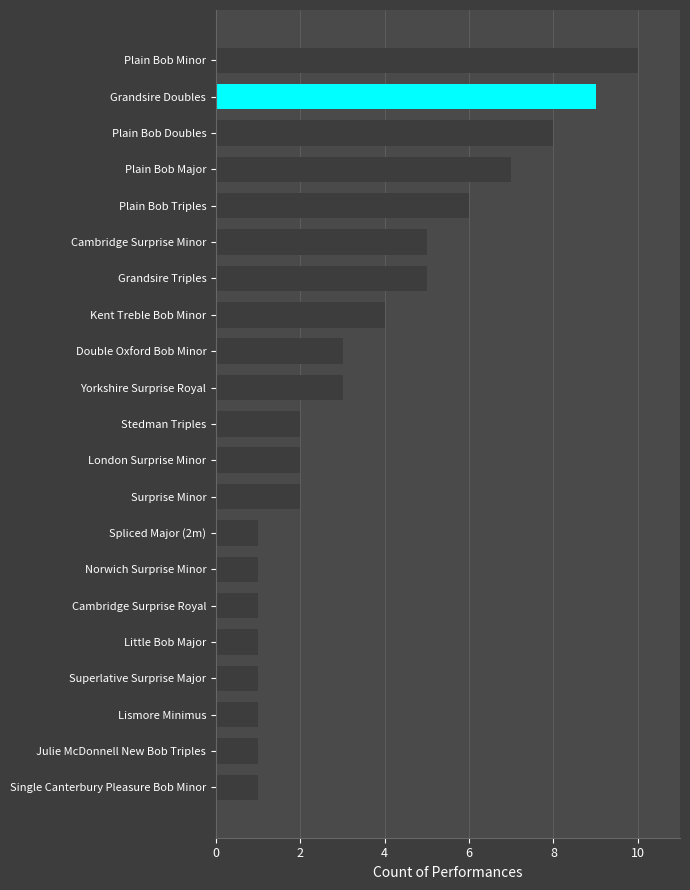

Does the chart contain any negative values?

No